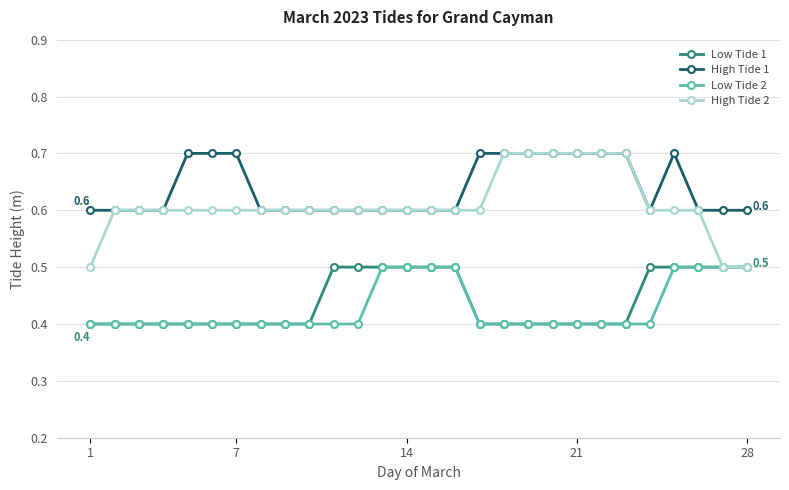

How many data points does each series have?

28